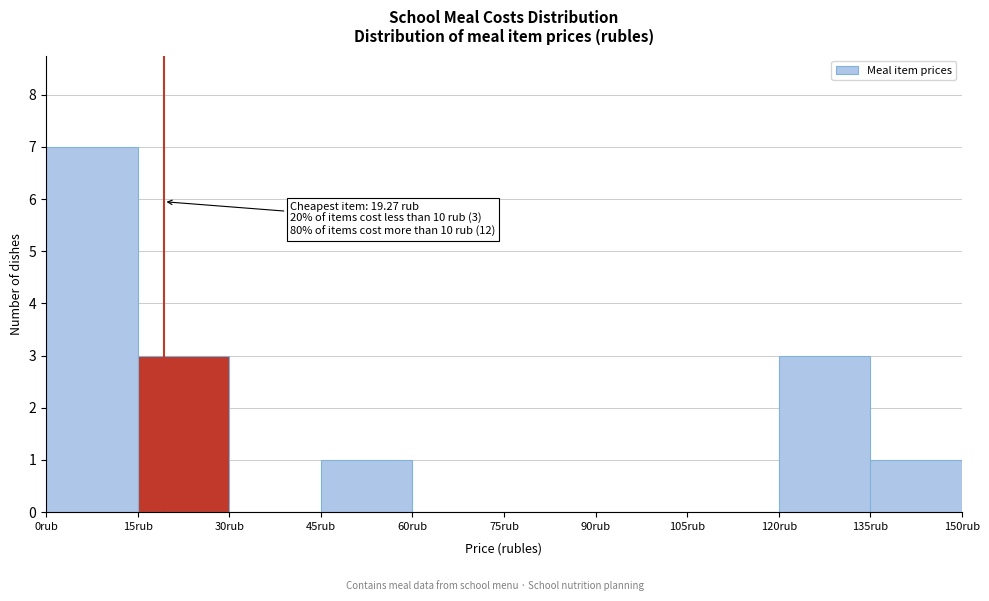

Over which range of the x-axis is the bar tallest?

0 to 15